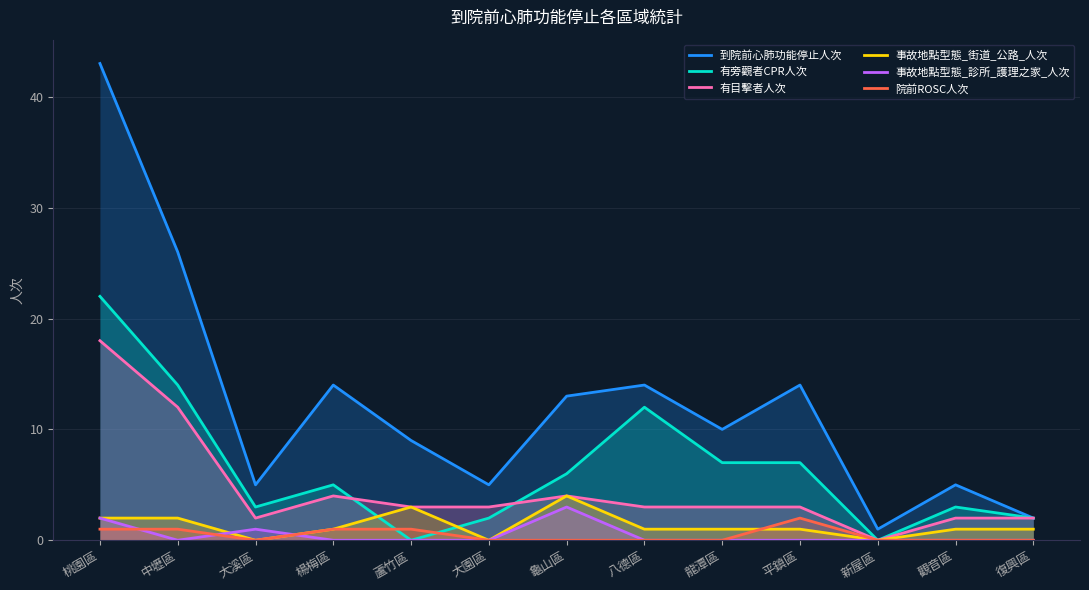

How many lines are shown in the chart?

6